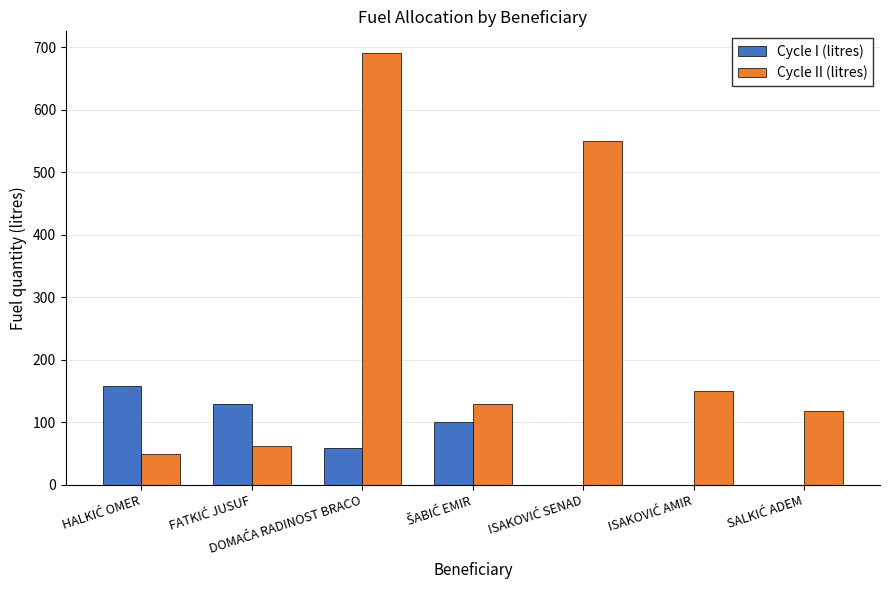

What is the maximum value for Cycle I (litres)?

159.0